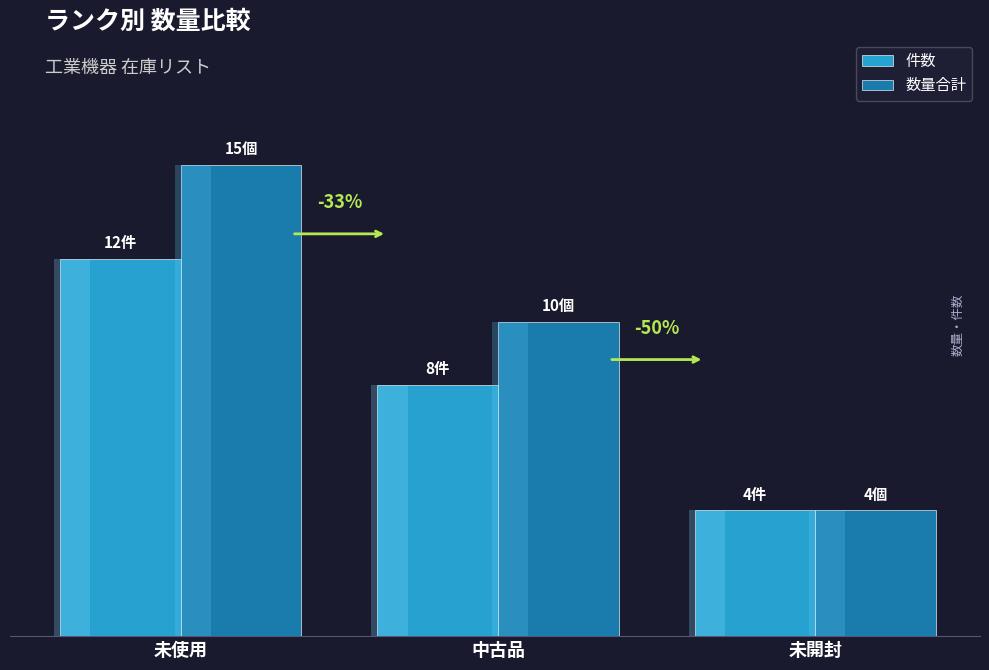

Which series has the largest range (max minus min)?

数量合計